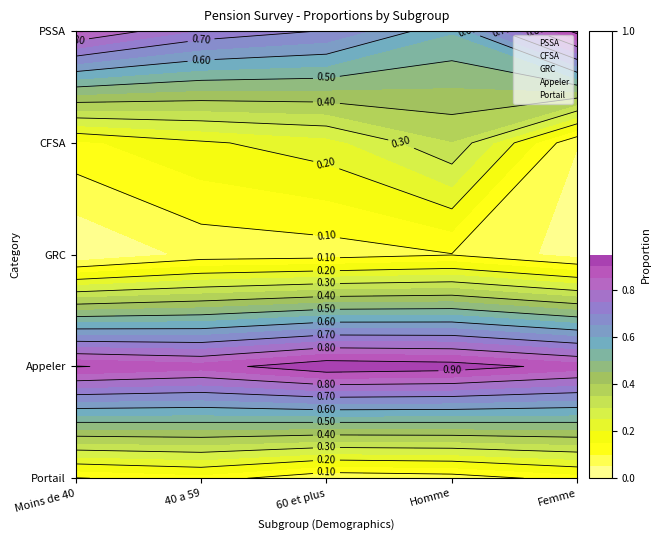

What is the average value of the CFSA series?

0.2